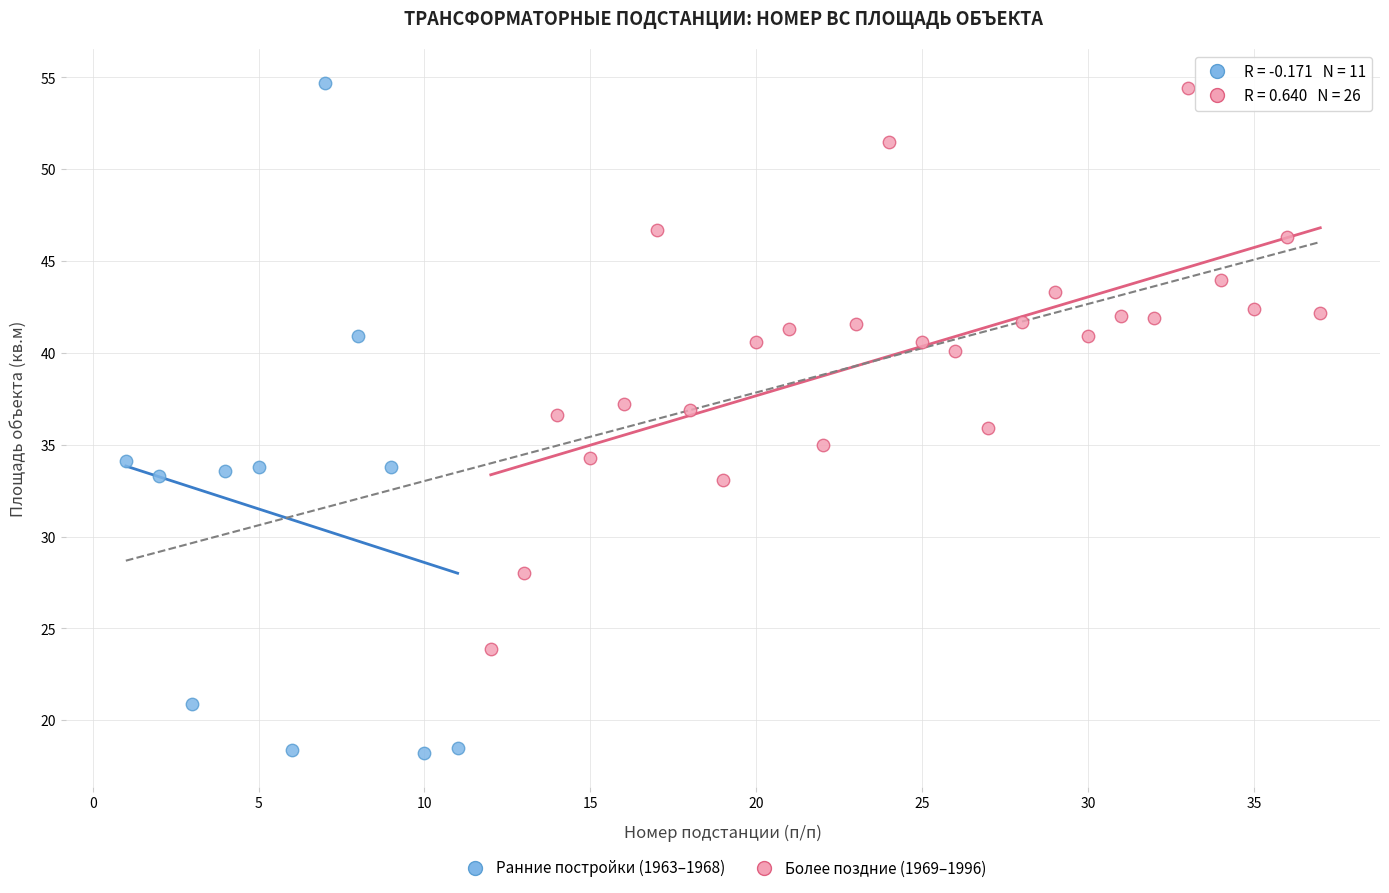

Which series reaches the minimum Y coordinate?

Ранние постройки (1963–1968)